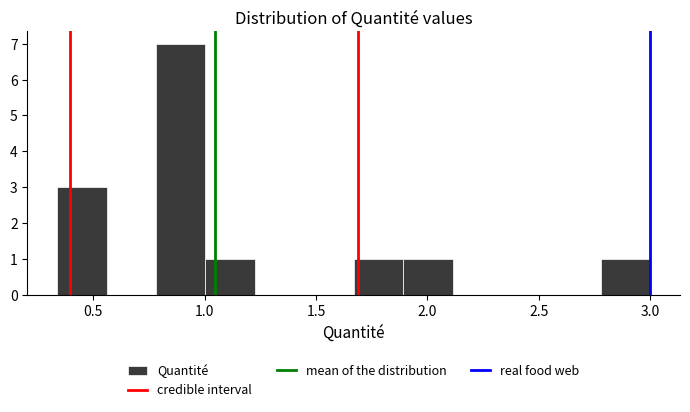

Reading left to right, list every bar in this chart as the range it spans on the x-axis followed by its height. Neither the bar edges nor the heights are printed on the chart, so give them approximately, as read against the axes.

0.35 to 0.55: 3
0.55 to 0.80: 0
0.80 to 1.00: 7
1.00 to 1.25: 1
1.25 to 1.45: 0
1.45 to 1.65: 0
1.65 to 1.90: 1
1.90 to 2.10: 1
2.10 to 2.35: 0
2.35 to 2.55: 0
2.55 to 2.80: 0
2.80 to 3.00: 1